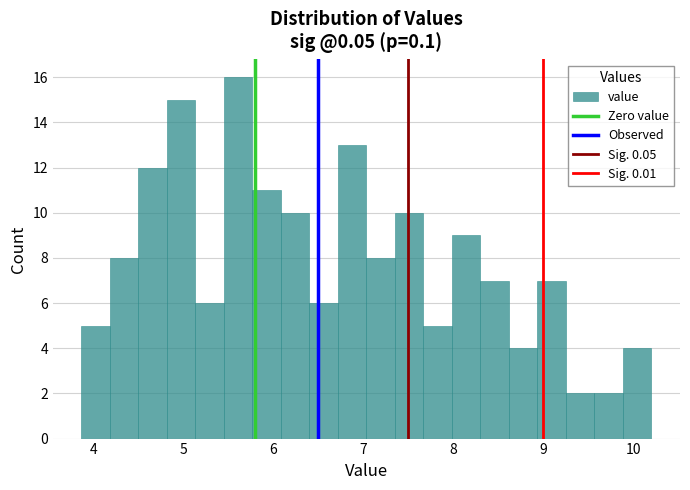

Read against the x-axis, roughly where is the centre of the tallest bar?

5.6